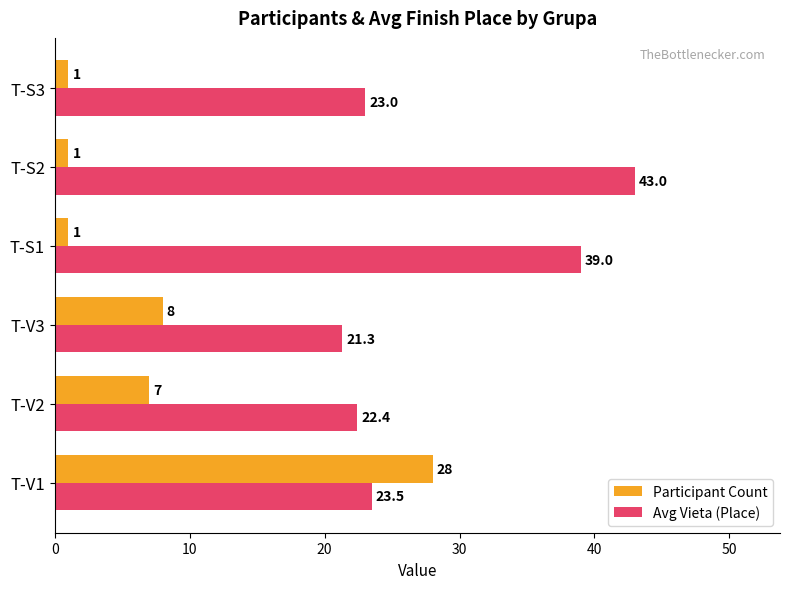

Is it true that Participant Count equals 8.0 at T-V3?

True